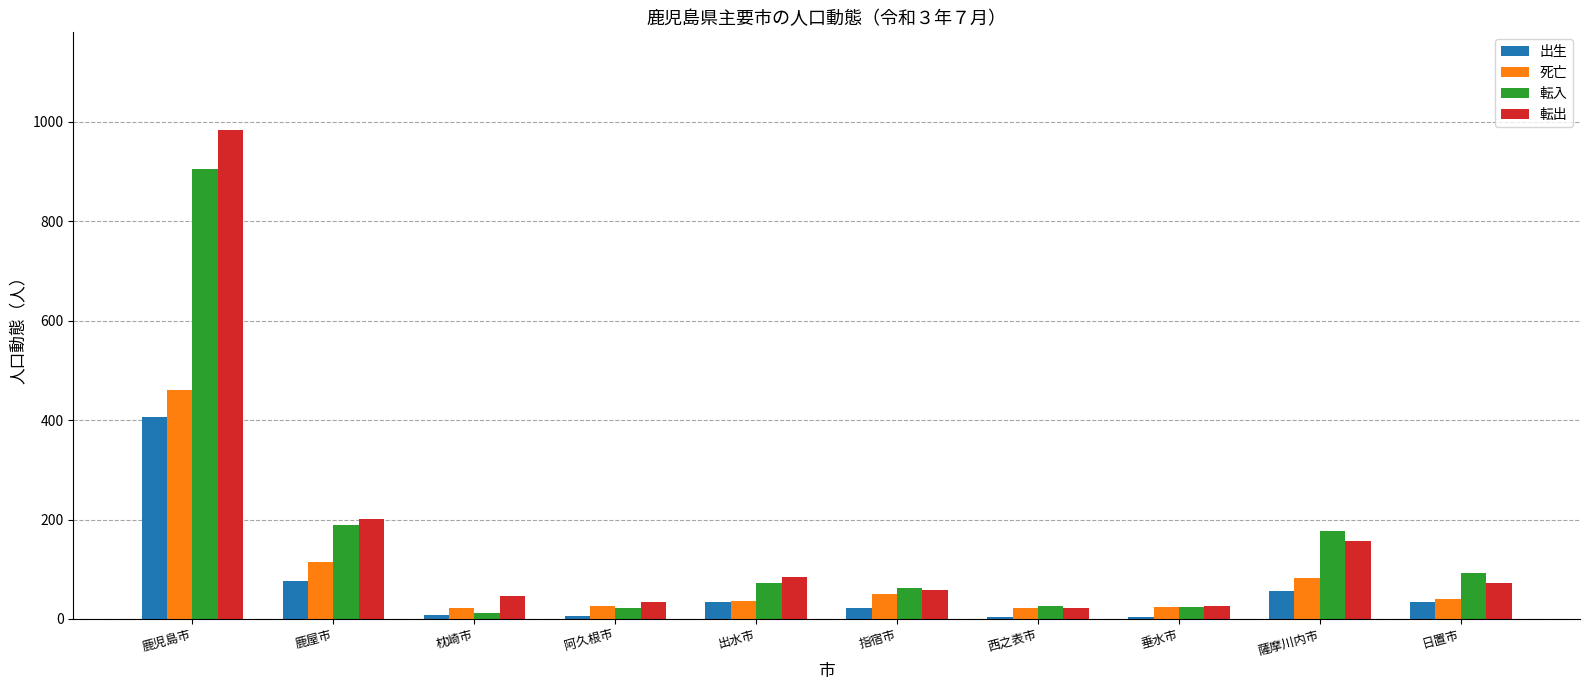

Which category has the highest value across all series?

鹿児島市